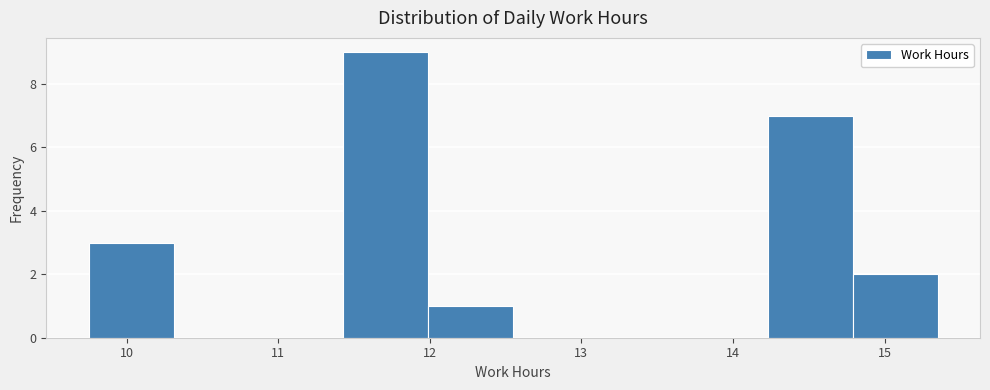

Which range on the x-axis has the tallest bar?

11.43 to 11.99